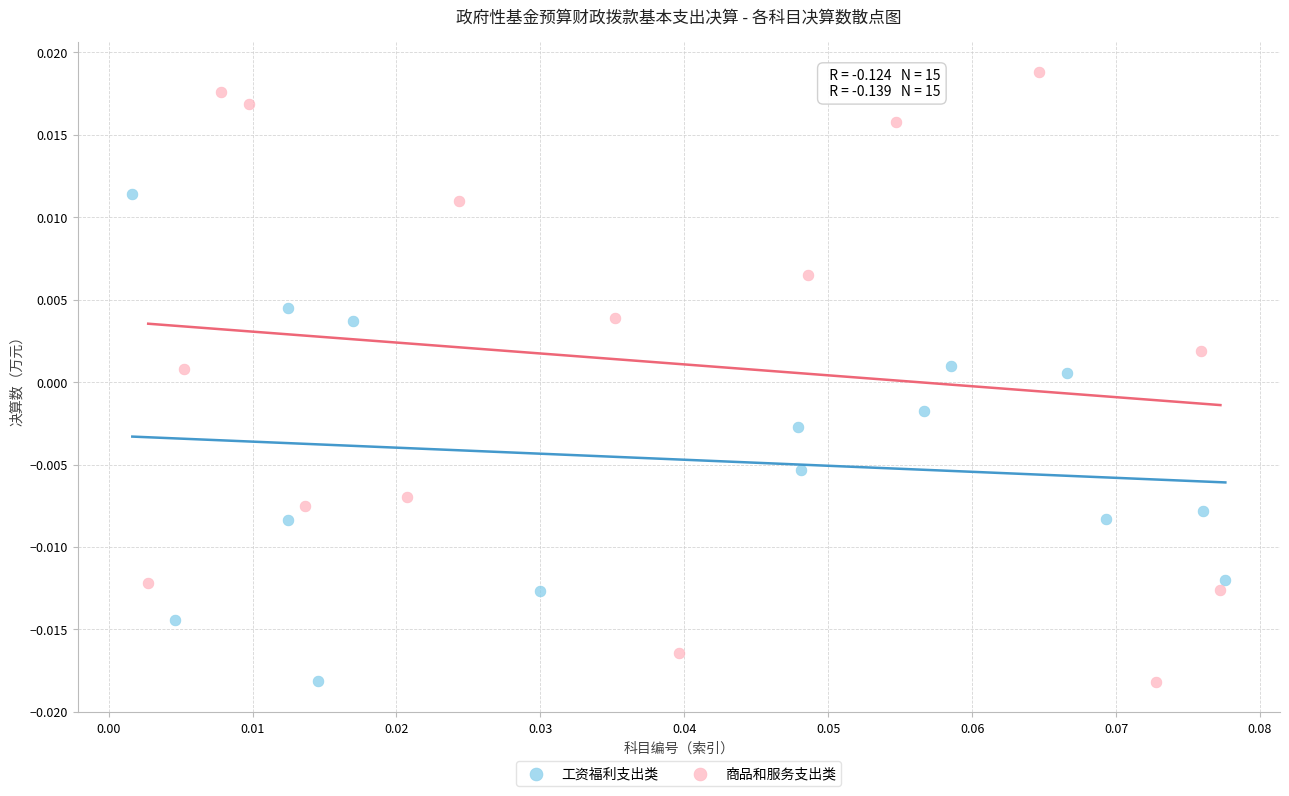

Which series reaches the maximum Y coordinate?

商品和服务支出类